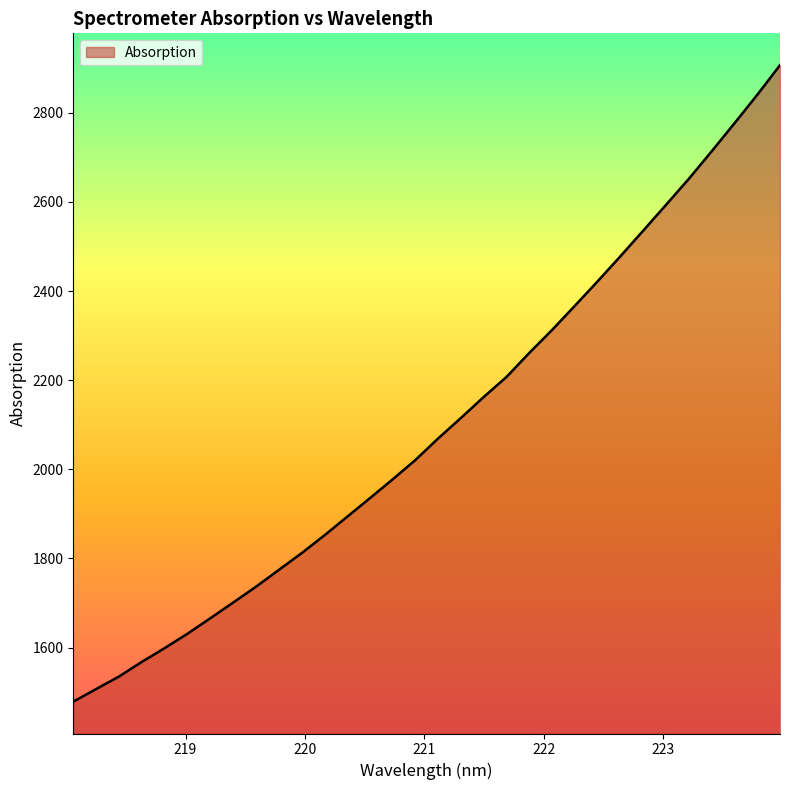

What is the maximum value shown in the chart?

2907.1